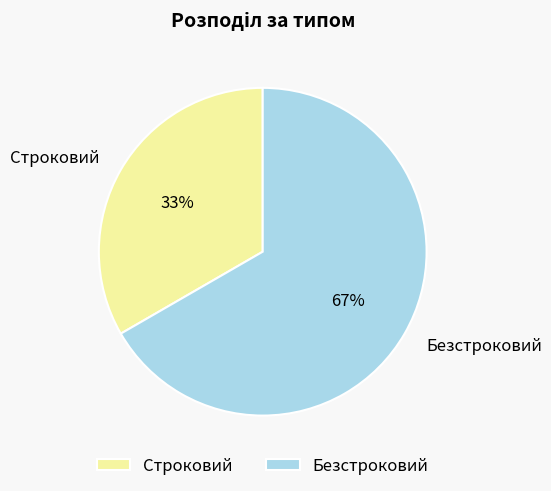

Does Строковий represent more than half of the total?

No